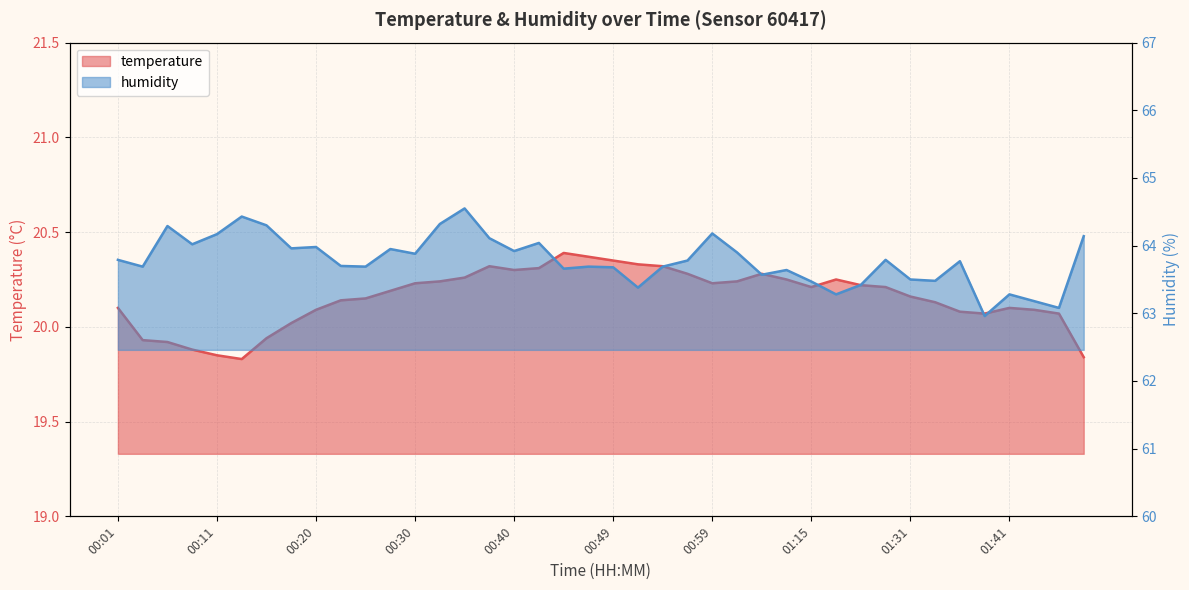

What is the difference between the maximum and minimum values in the temperature series?

0.6